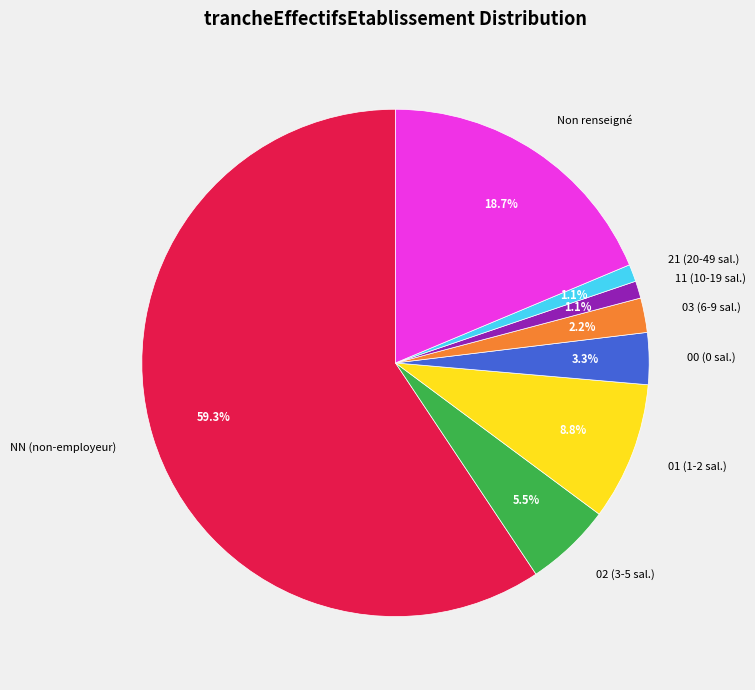

Is the sum of 11 (10-19 sal.) and 02 (3-5 sal.) greater than half?

No